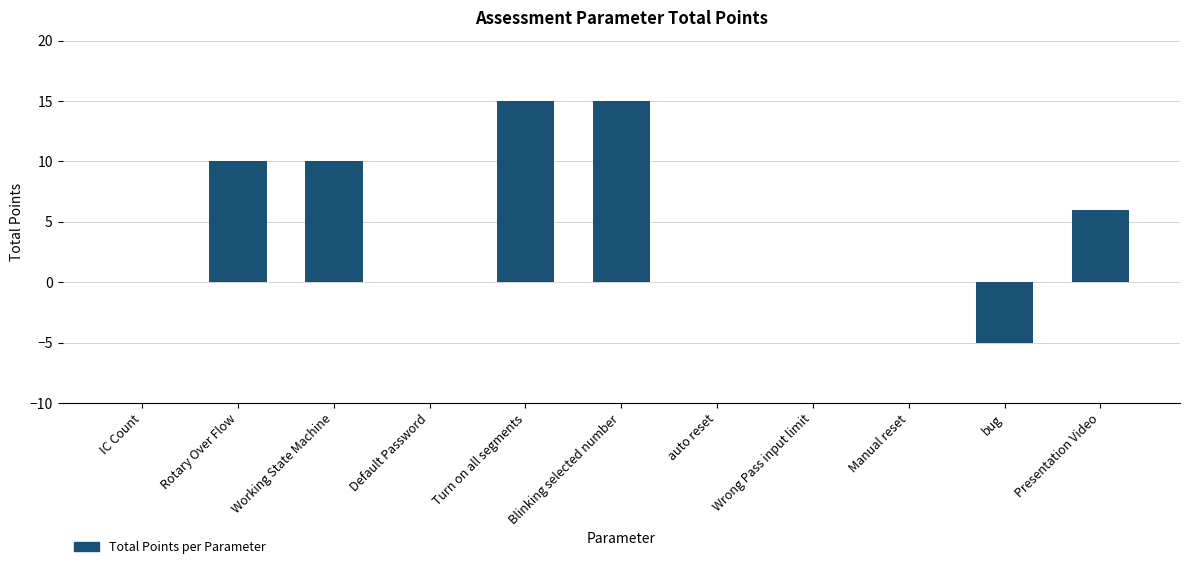

Are the bars grouped side by side (vs. stacked)?

No